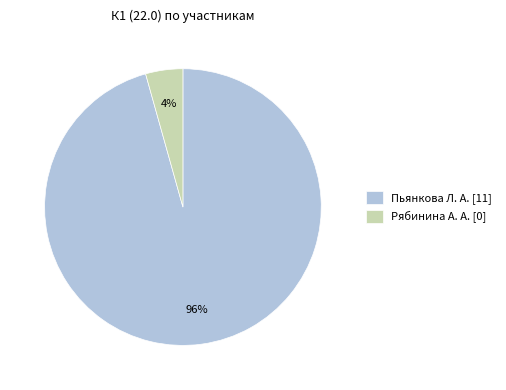

To the nearest percent, what is the average slice percentage?

50%